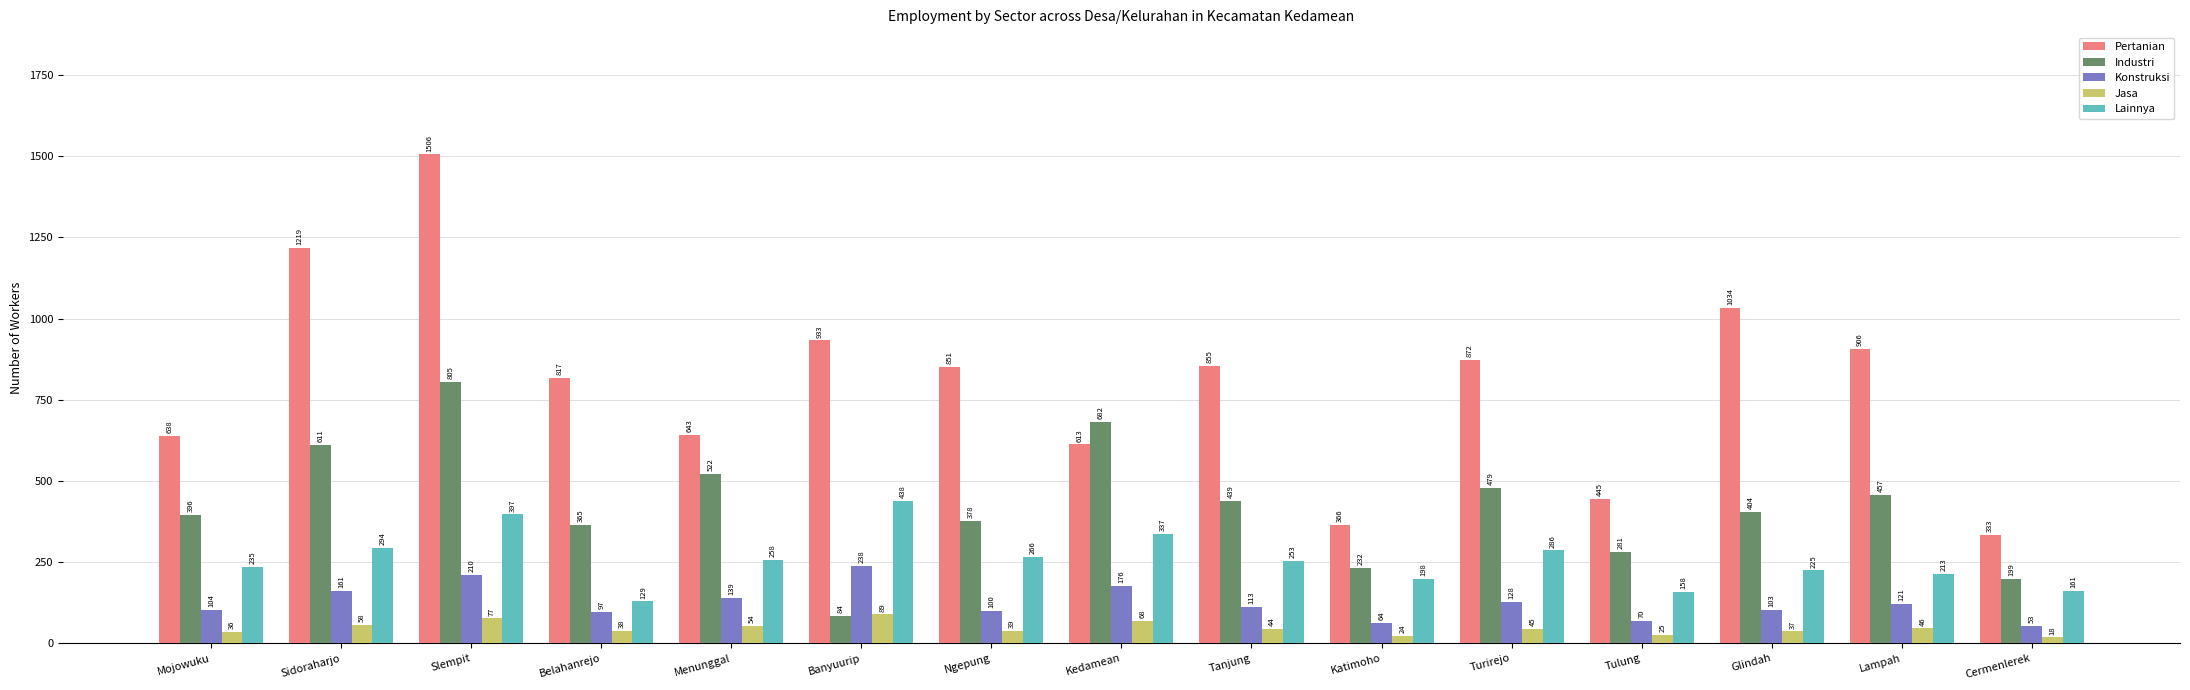

List the series in order of their peak value, lowest first.

Jasa, Konstruksi, Lainnya, Industri, Pertanian